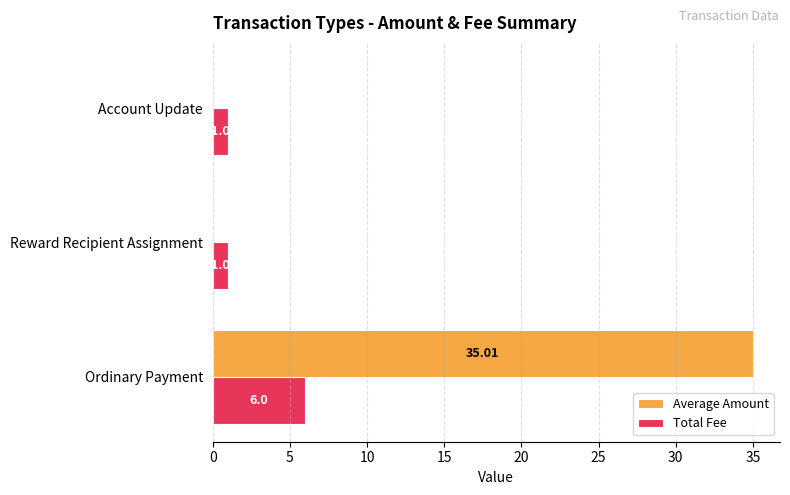

Which series has the largest total across all categories?

Average Amount